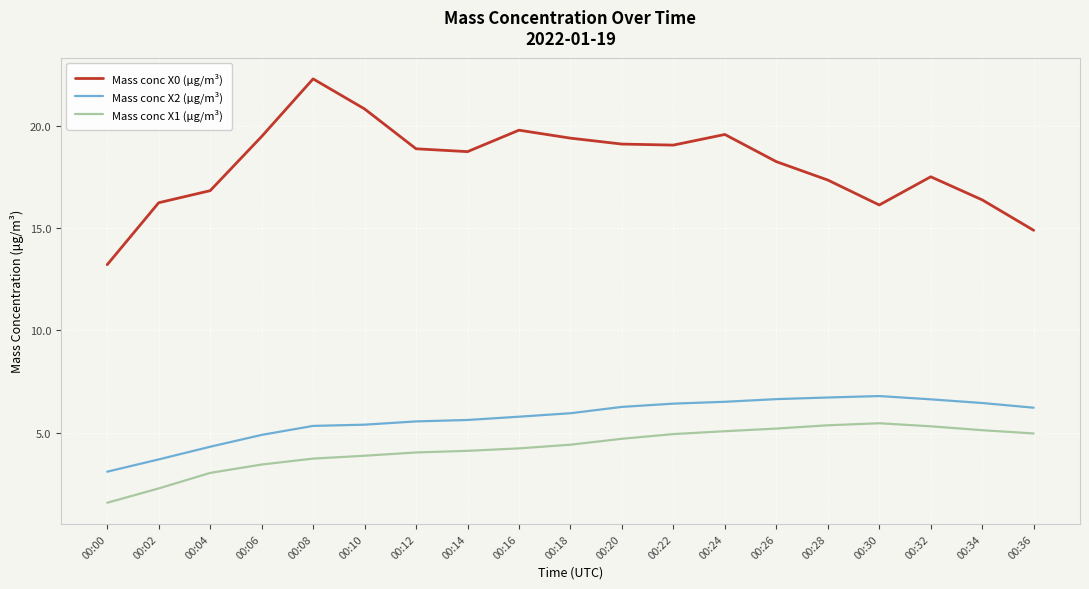

True or false: Mass conc X1 (μg/m³) and Mass conc X2 (μg/m³) intersect in this chart.

False